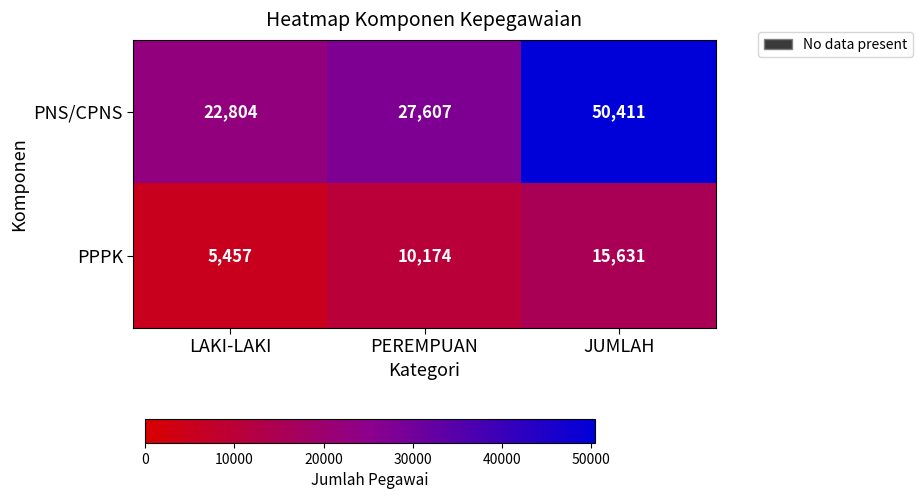

What is the difference between the PNS/CPNS values at LAKI-LAKI and PEREMPUAN?

4803